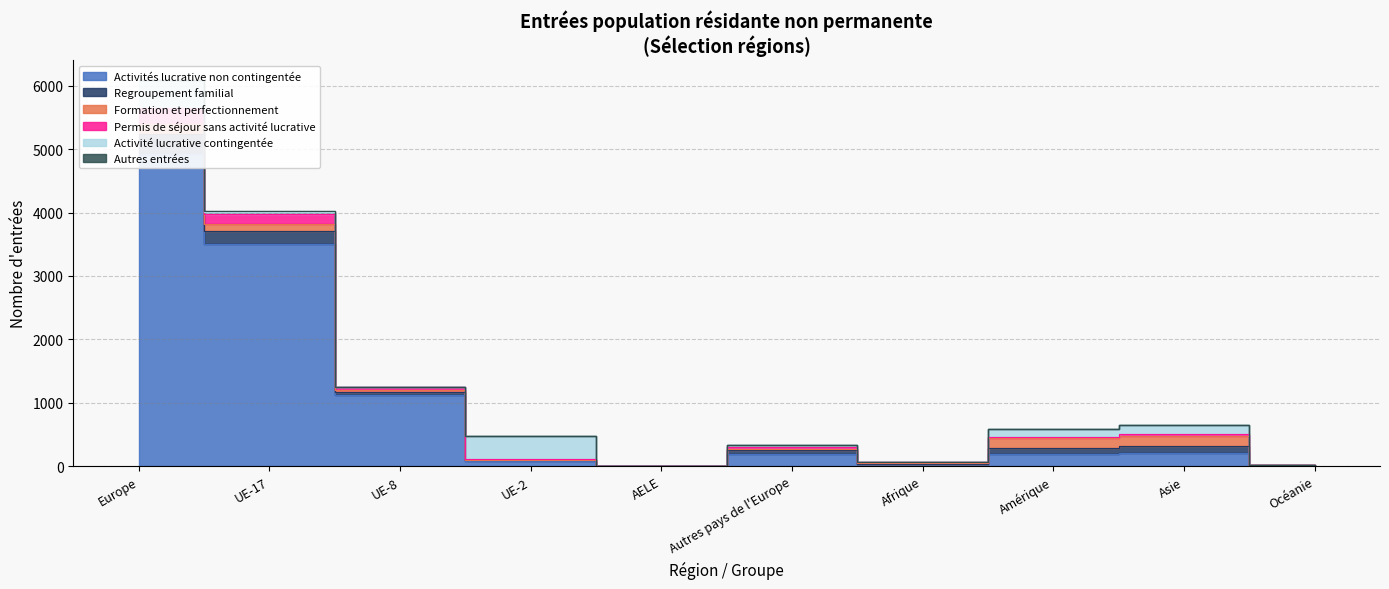

Reading left to right, extract all data points from this chart.

Activités lucrative non contingentée: 4925	3511	1124	78	4	199	32	200	213	10
Regroupement familial: 311	201	47	14	0	49	5	81	105	5
Formation et perfectionnement: 166	110	29	3	4	20	9	162	157	7
Permis de séjour sans activité lucrative: 246	149	45	16	2	34	14	22	31	1
Activité lucrative contingentée: 448	45	6	360	0	31	8	122	139	3
Autres entrées: 1	1	0	0	0	0	0	7	0	0